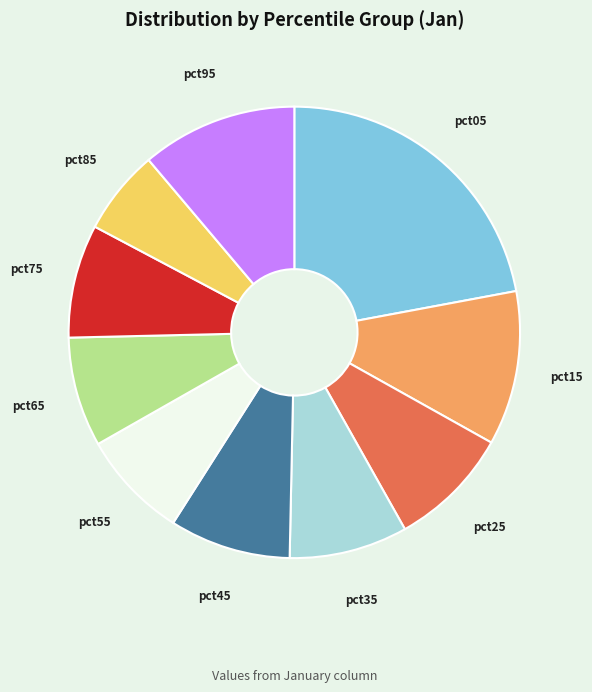

Count the number of slices in the pie.

10